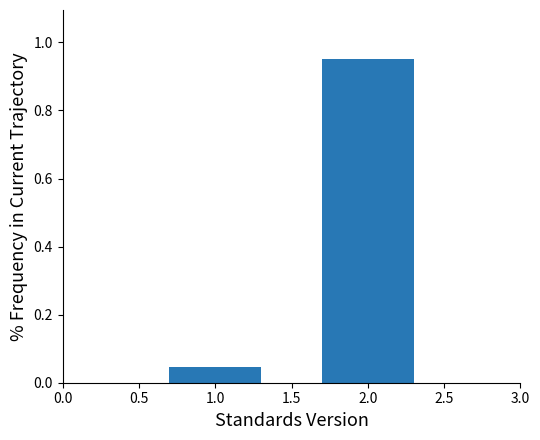

The chart shows a value of 0.1 at 1.0. True or false?

False